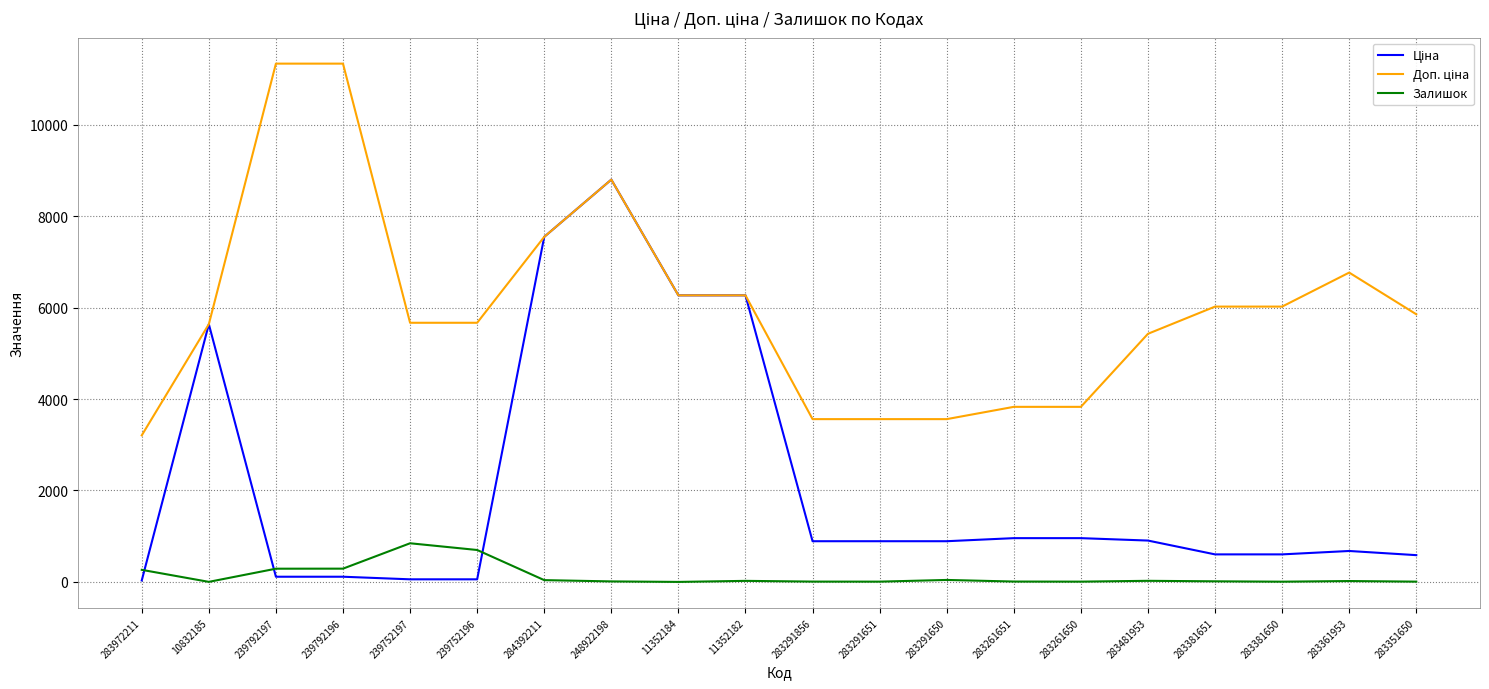

At which category is the sum across all series the highest?

248922198